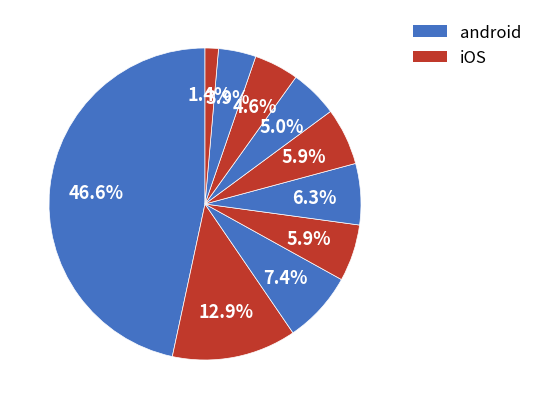

How many segments does this pie chart have?

10